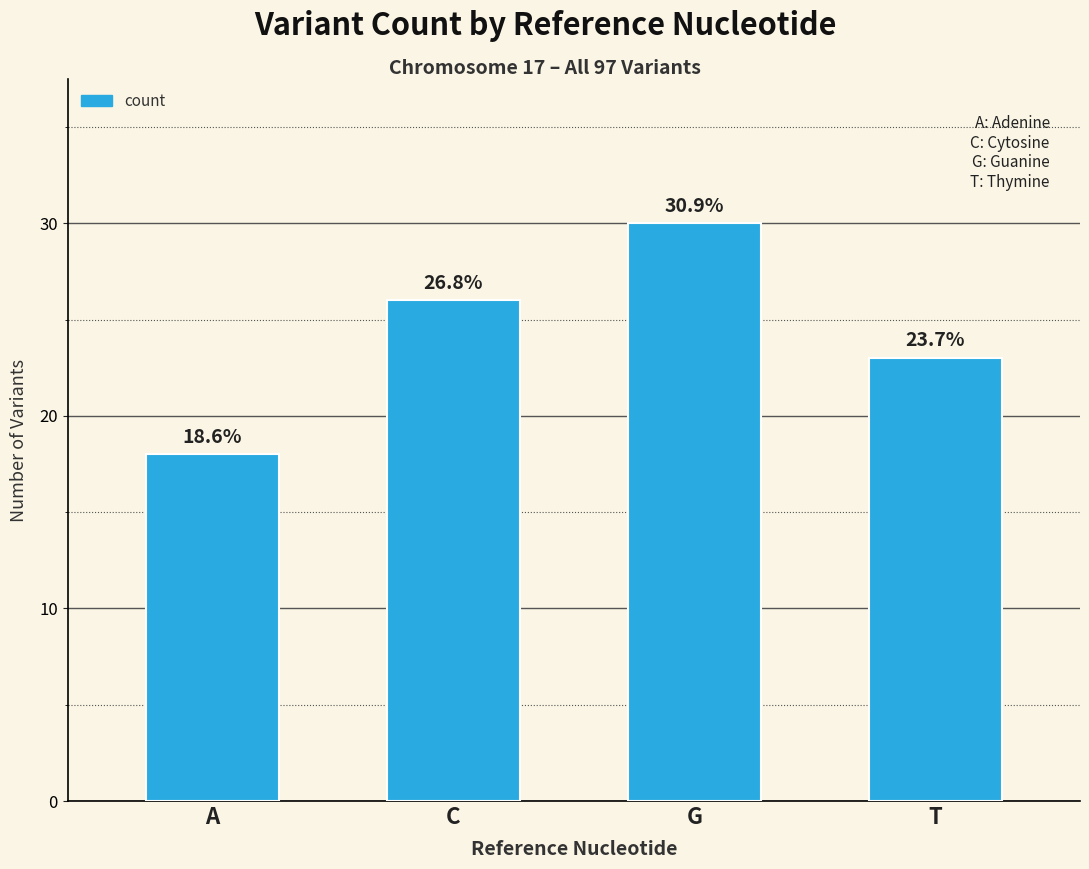

Is it true that the value at T is 14?

False